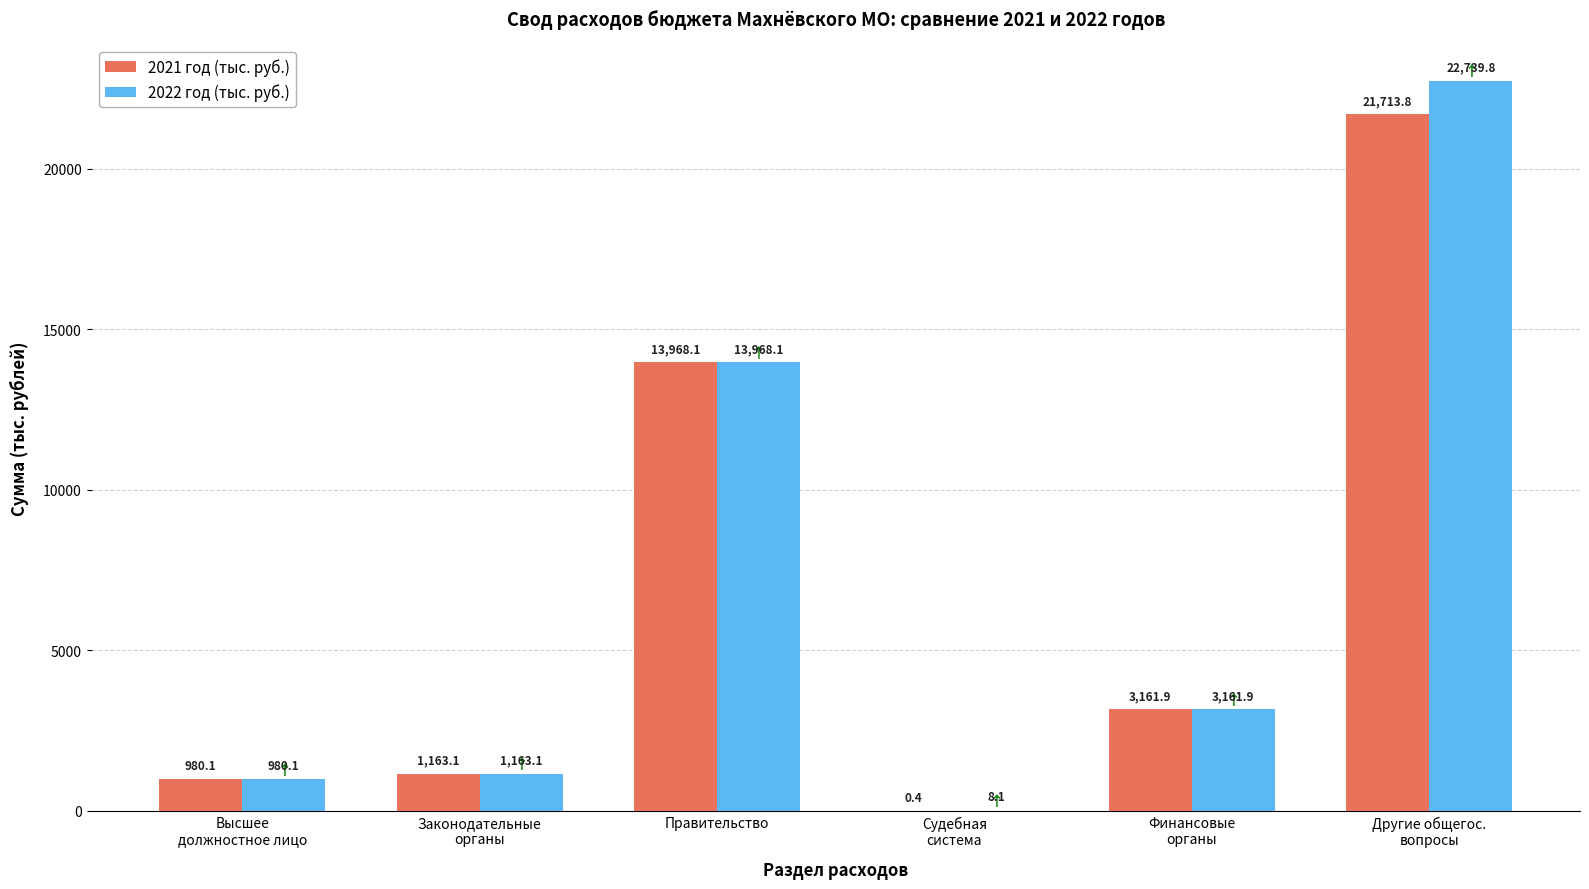

Which series has the largest range (max minus min)?

2022 год (тыс. руб.)